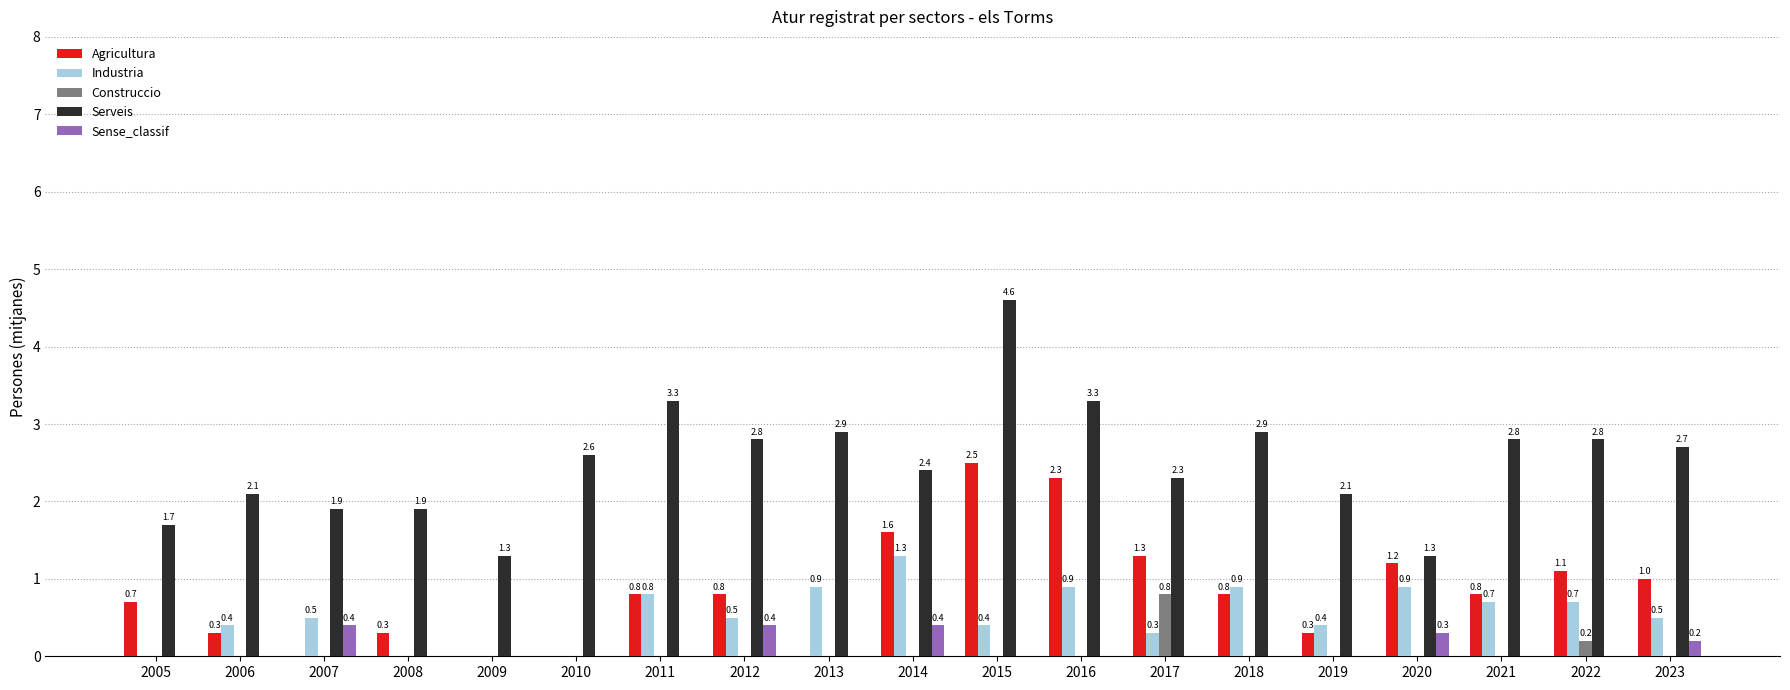

What are all the series names shown in the legend?

Agricultura, Industria, Construccio, Serveis, Sense_classif